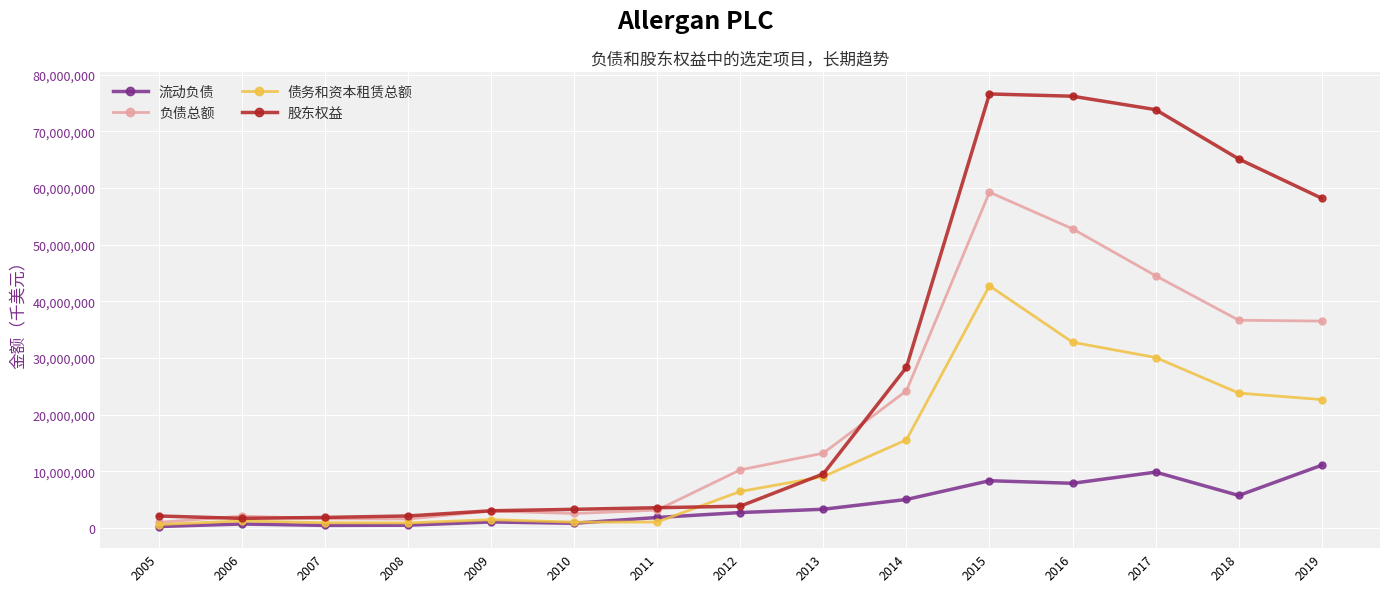

What is the total value across all series at 2012?

23224800